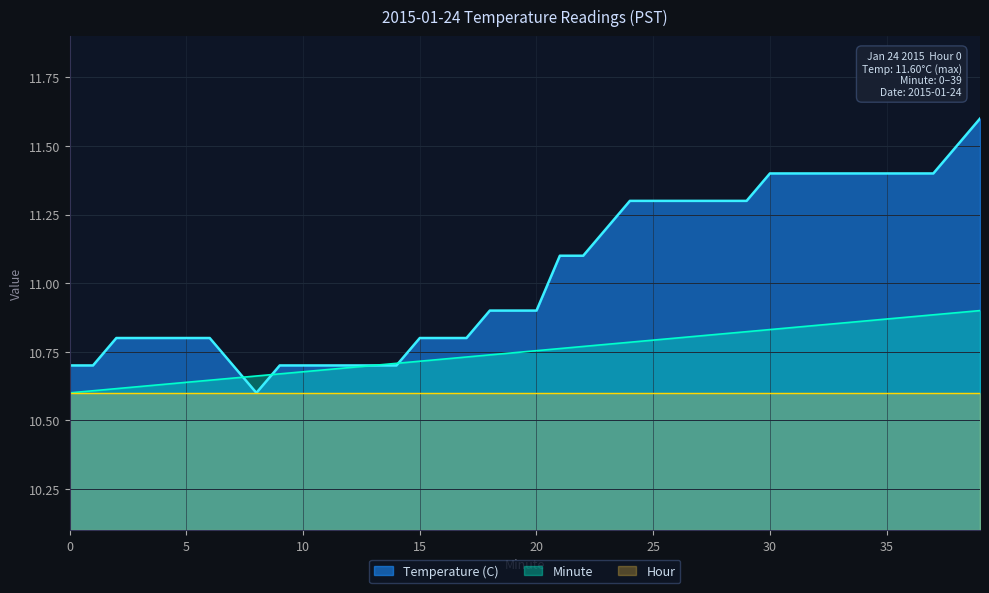

Which series has the largest total across all categories?

Temperature (C)